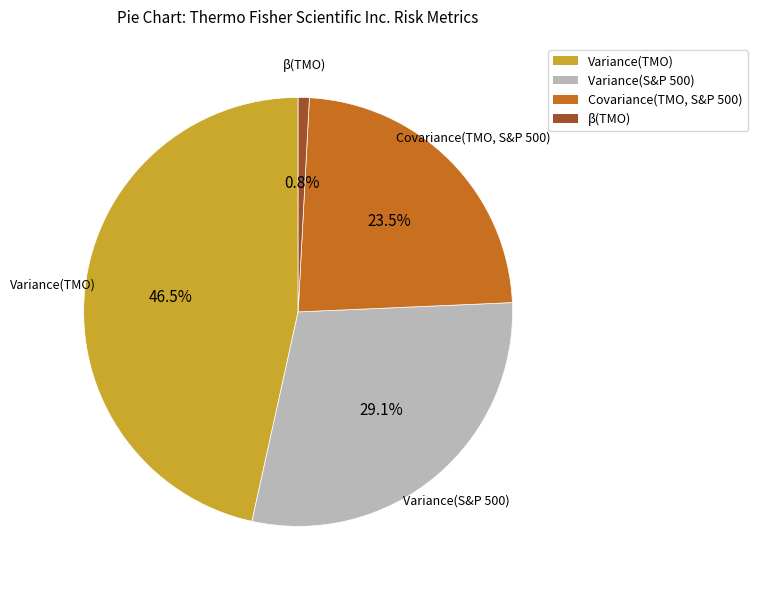

To the nearest percent, what portion does β(TMO) represent?

1%